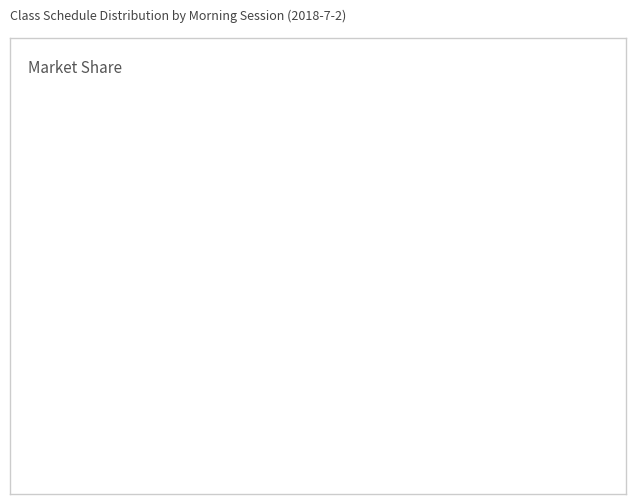

Does 经络腧穴学（一） account for over 50% of the chart?

No